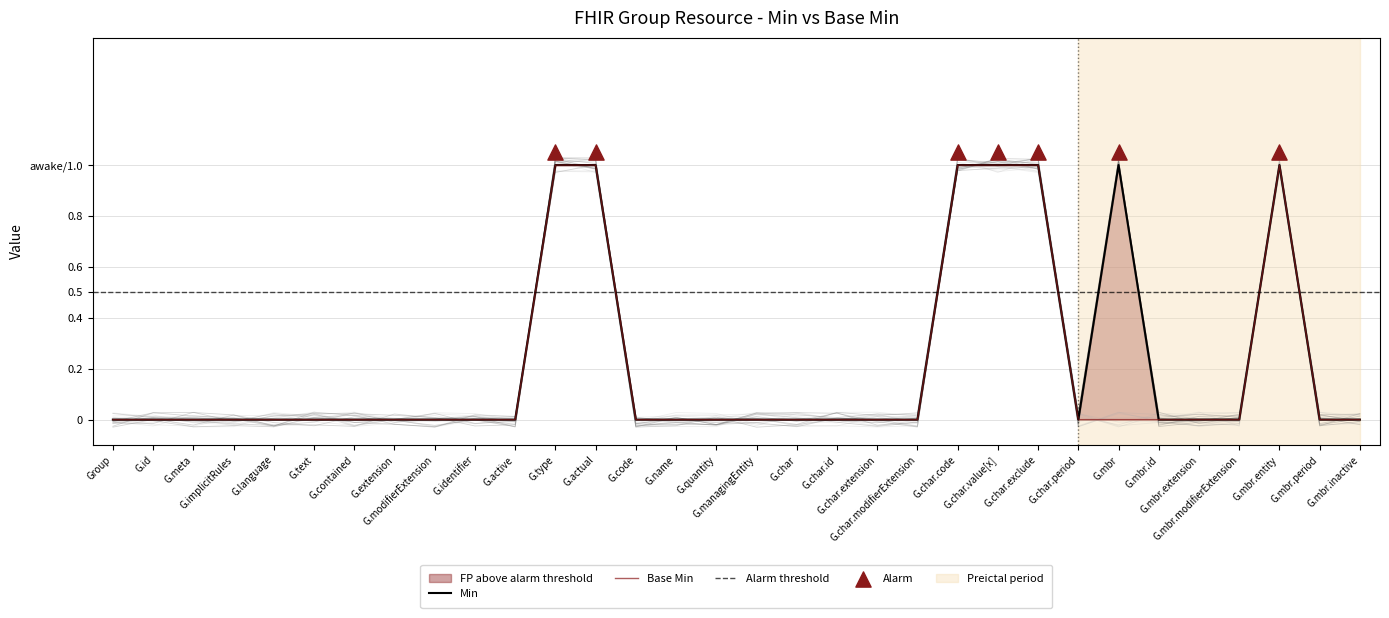

Is the value of Min at G.meta greater than the value of Base Min at G.type?

No